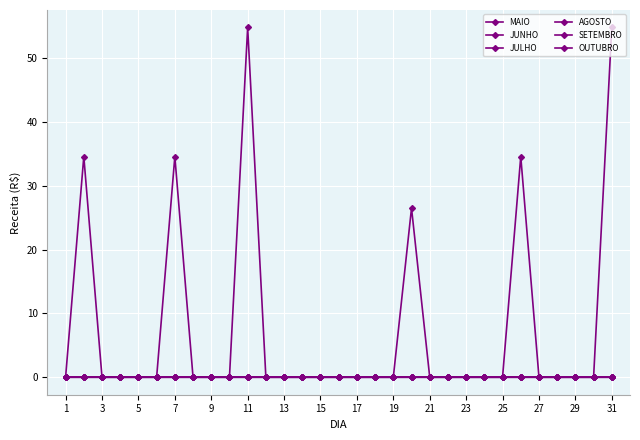

Does the chart have visible grid lines?

Yes